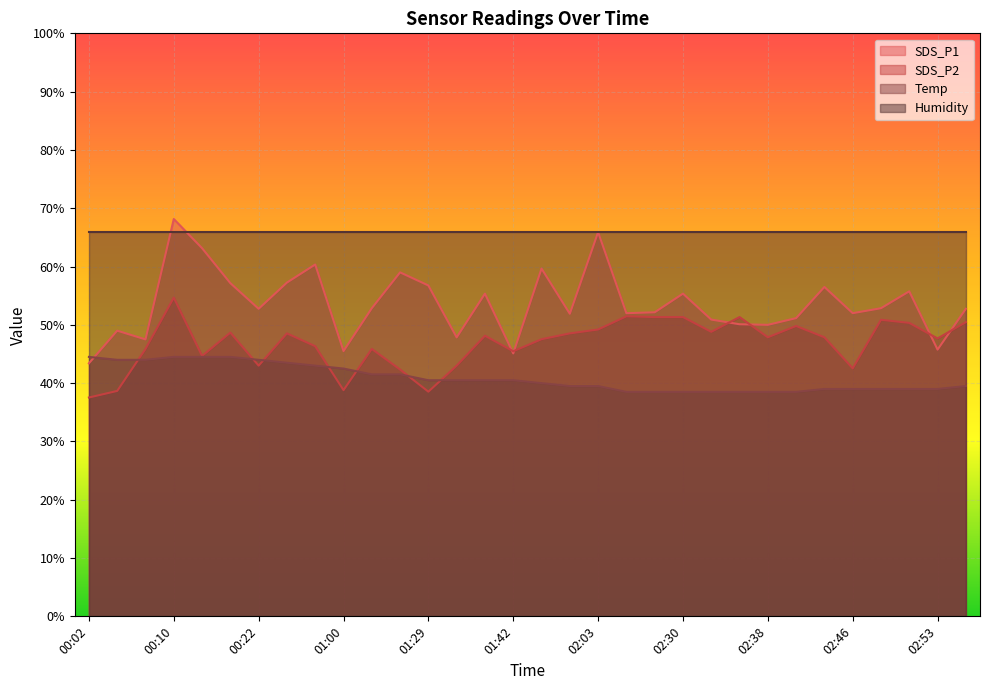

How many values in the SDS_P2 series are below 47?

13